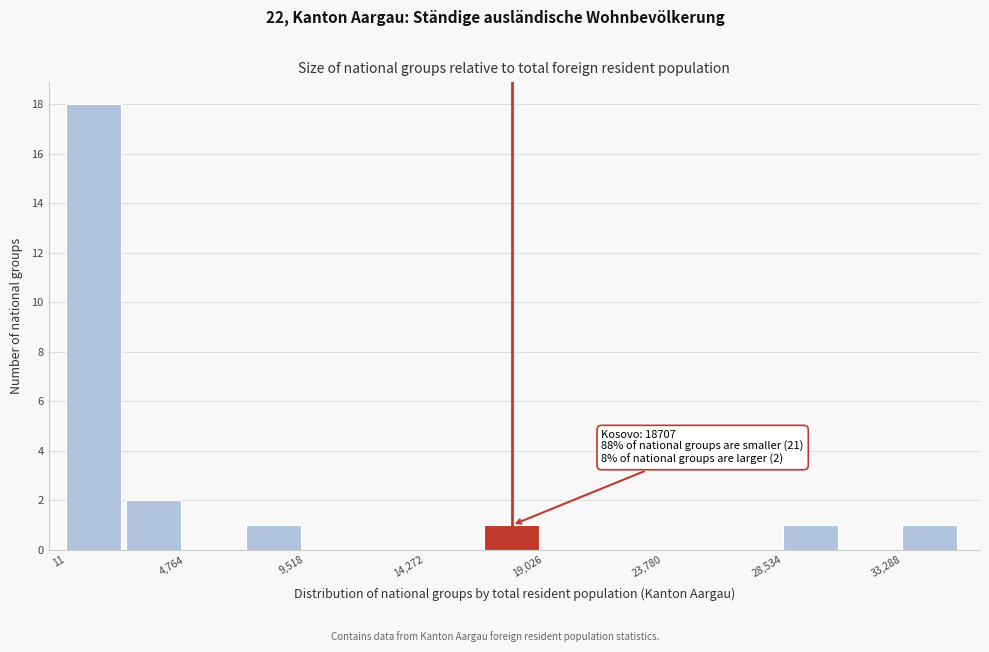

Over which range of the x-axis is the bar tallest?

0 to 2500